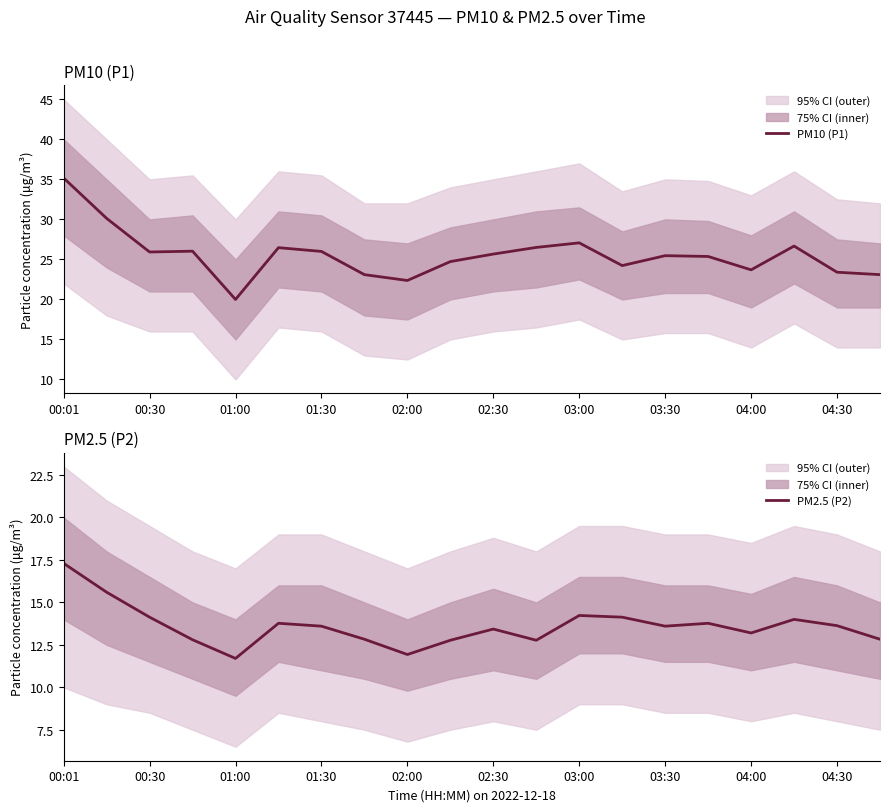

List the series in order of their overall mean, highest first.

PM10 (P1), PM2.5 (P2)